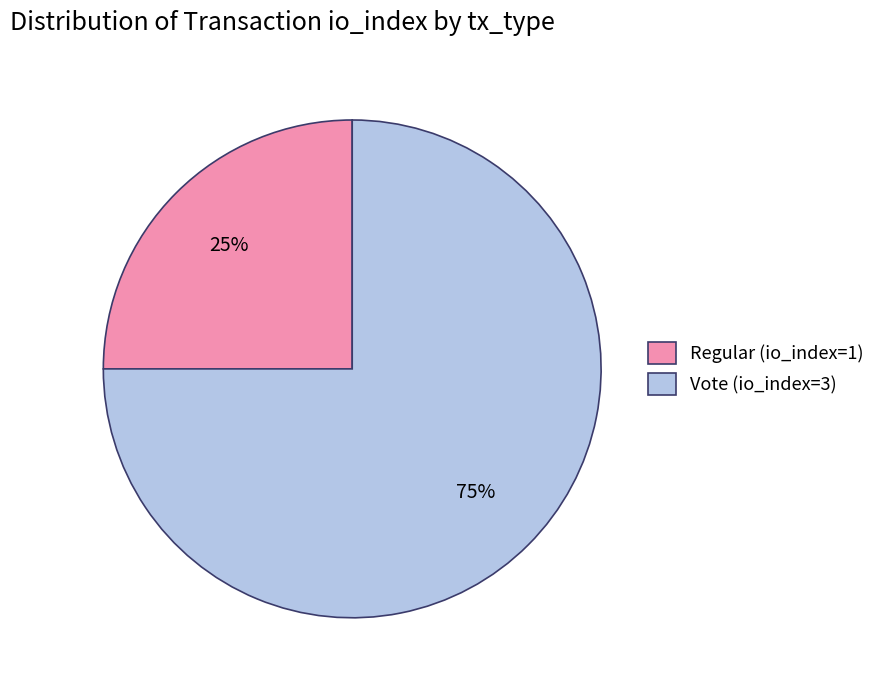

Does Regular (io_index=1) account for over 50% of the chart?

No